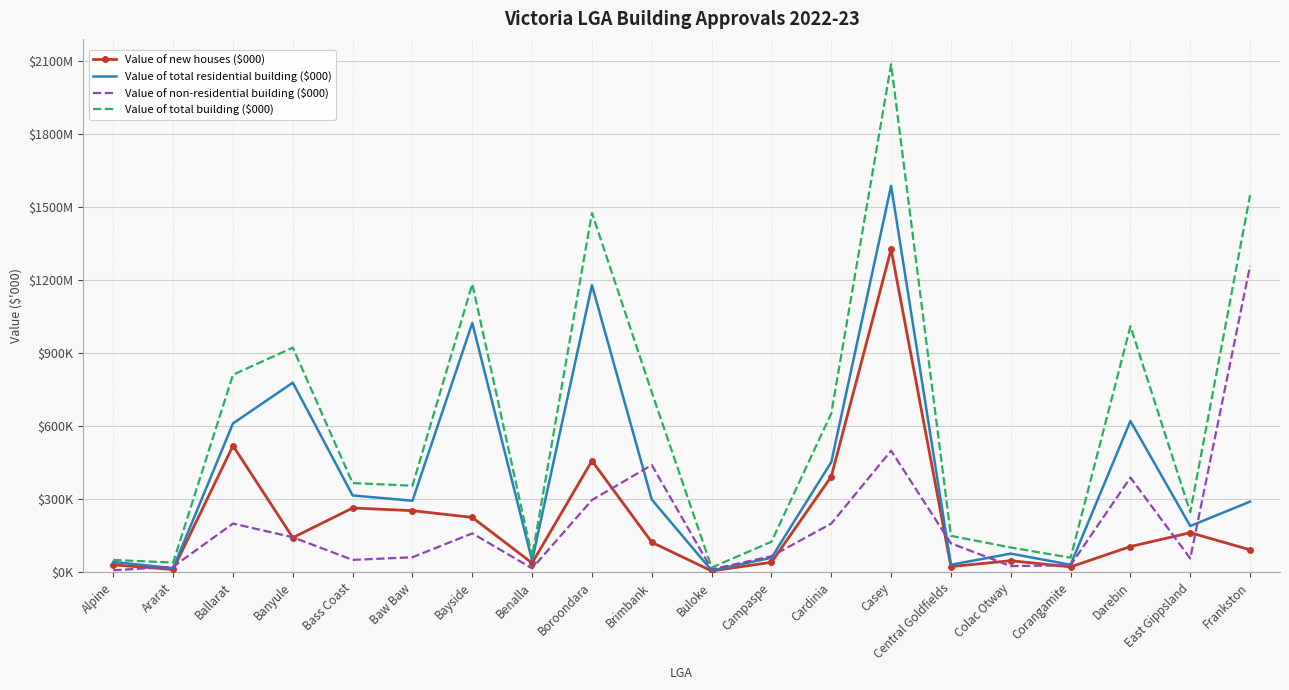

What position from the right is Ararat?

19